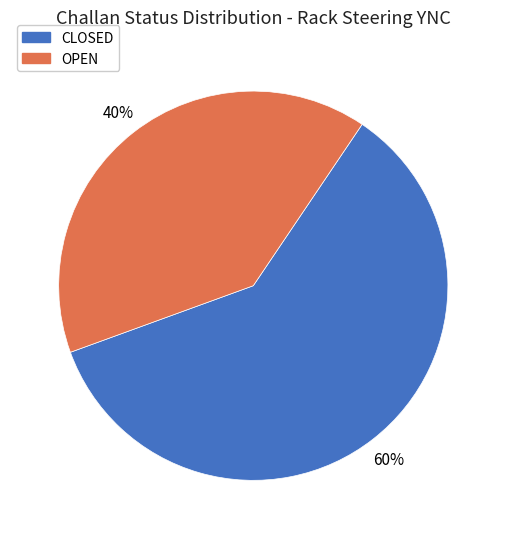

Do CLOSED and OPEN together represent more than half of the pie?

Yes